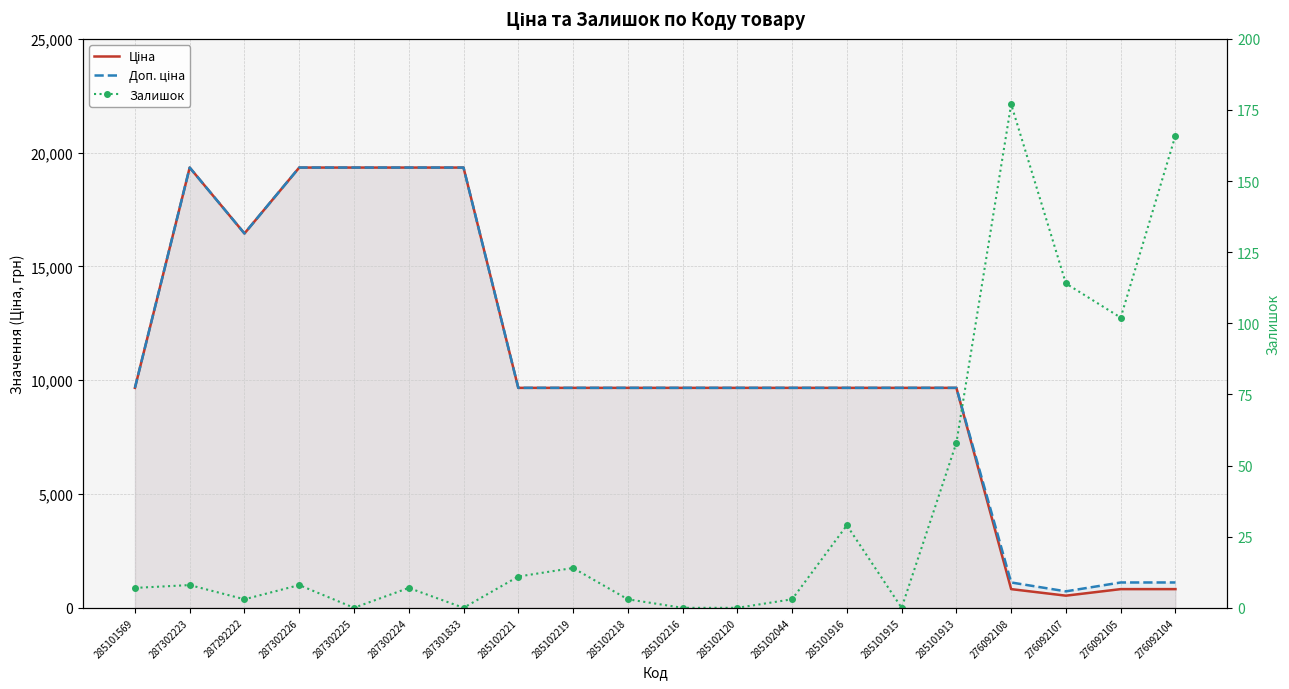

Reading right to left, transcribe all the data shown in this chart.

Ціна: 276092104=822.0	276092105=822.0	276092107=534.3	276092108=822.0	285101913=9664.7	285101915=9664.7	285101916=9664.7	285102044=9664.7	285102120=9664.7	285102216=9664.7	285102218=9664.7	285102219=9664.7	285102221=9664.7	287301833=19343.1	287302224=19343.1	287302225=19343.1	287302226=19343.1	287292222=16448.2	287302223=19343.1	285101569=9664.7
Доп. ціна: 276092104=1114.0	276092105=1114.0	276092107=724.0	276092108=1114.0	285101913=9664.7	285101915=9664.7	285101916=9664.7	285102044=9664.7	285102120=9664.7	285102216=9664.7	285102218=9664.7	285102219=9664.7	285102221=9664.7	287301833=19343.1	287302224=19343.1	287302225=19343.1	287302226=19343.1	287292222=16448.2	287302223=19343.1	285101569=9664.7
Залишок: 276092104=166.0	276092105=102.0	276092107=114.0	276092108=177.0	285101913=58.0	285101915=0.0	285101916=29.0	285102044=3.0	285102120=0.0	285102216=0.0	285102218=3.0	285102219=14.0	285102221=11.0	287301833=0.0	287302224=7.0	287302225=0.0	287302226=8.0	287292222=3.0	287302223=8.0	285101569=7.0